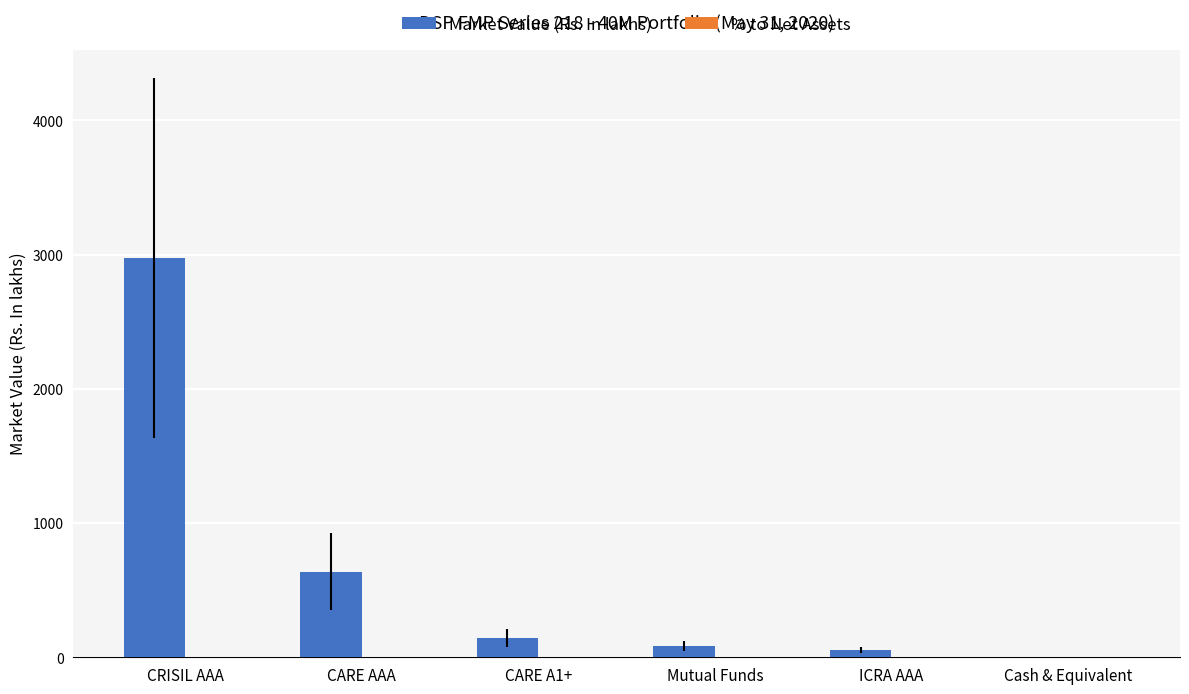

Is it true that Market Value (Rs. In lakhs) equals 5005.0 at CRISIL AAA?

False